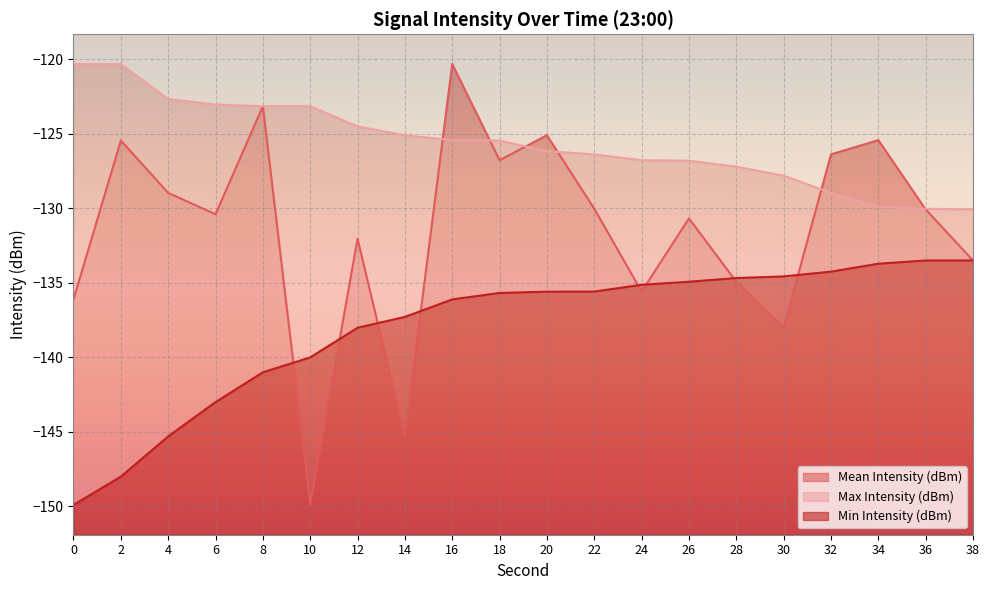

In Mean Intensity (dBm), how many points are lower than both neighbors (excluding endpoints)?

6